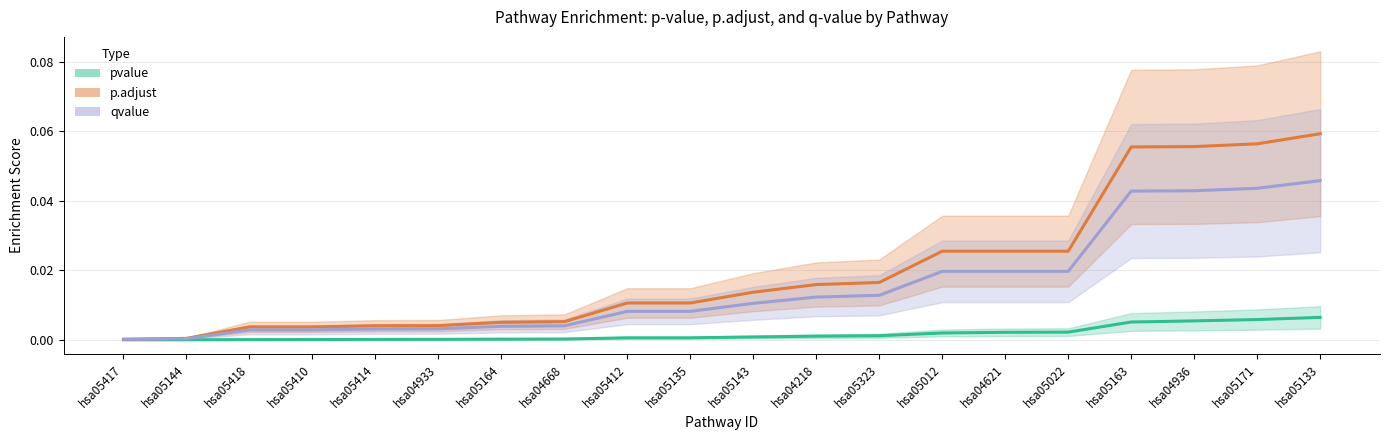

Rank the series by their average value, from highest to lowest.

p.adjust, qvalue, pvalue